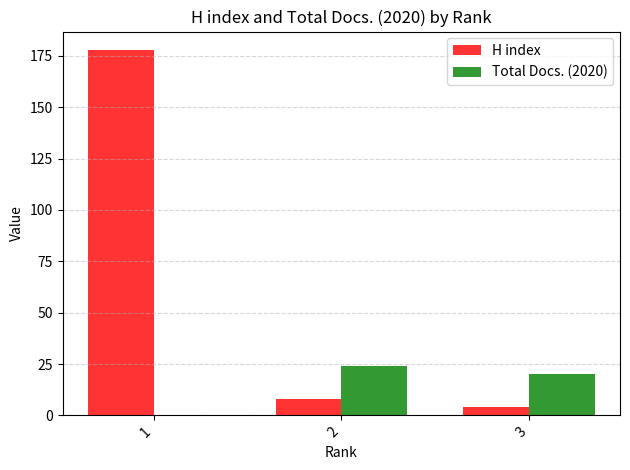

Is it true that H index equals 294 at 1?

False